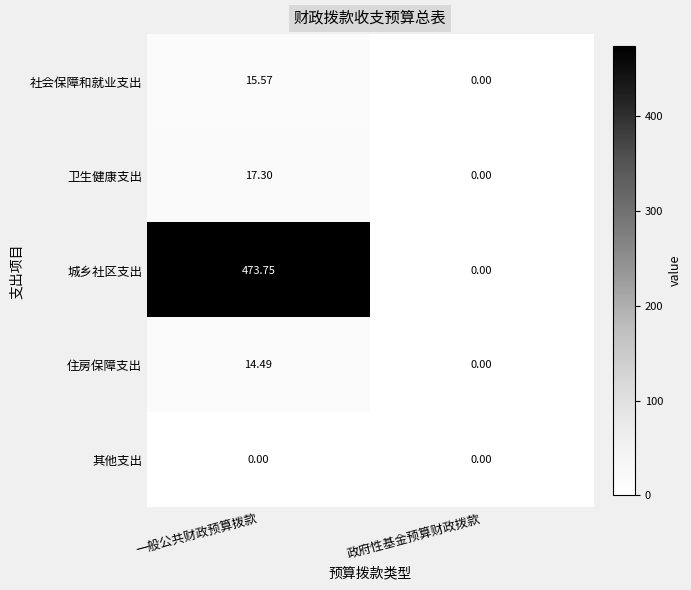

Which series changed the most between 一般公共财政预算拨款 and 政府性基金预算财政拨款?

城乡社区支出